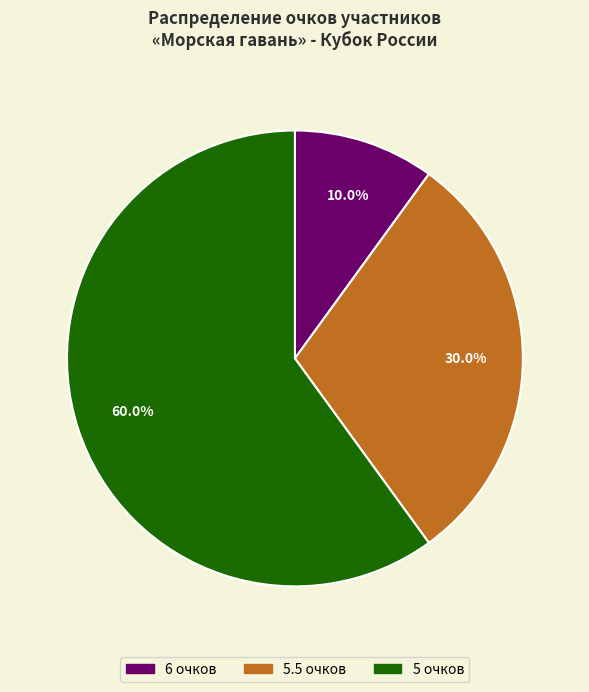

Is the sum of 5.5 очков and 6 очков greater than half?

No